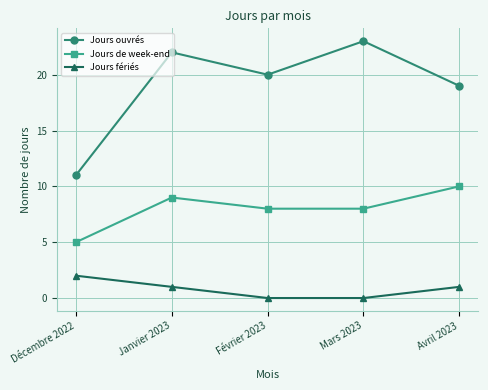

List the series in order of their peak value, lowest first.

Jours fériés, Jours de week-end, Jours ouvrés